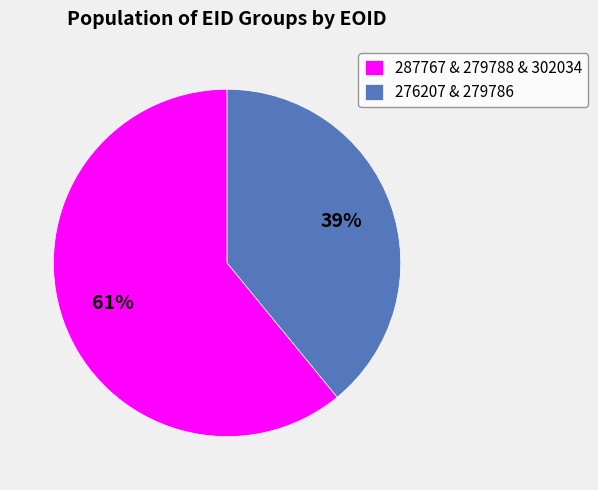

How many slices are in this pie chart?

2